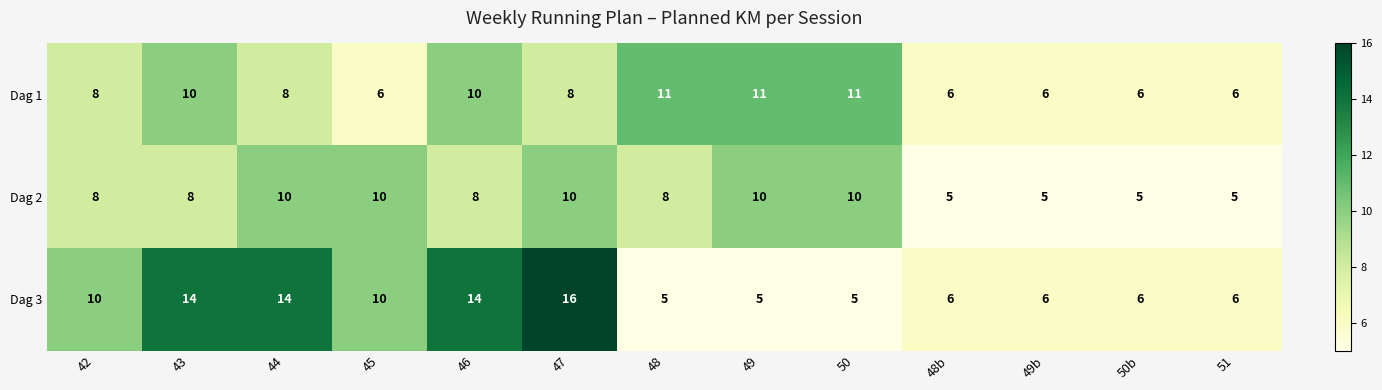

What is the difference between the second highest and second lowest values in the Dag 1 series?

5